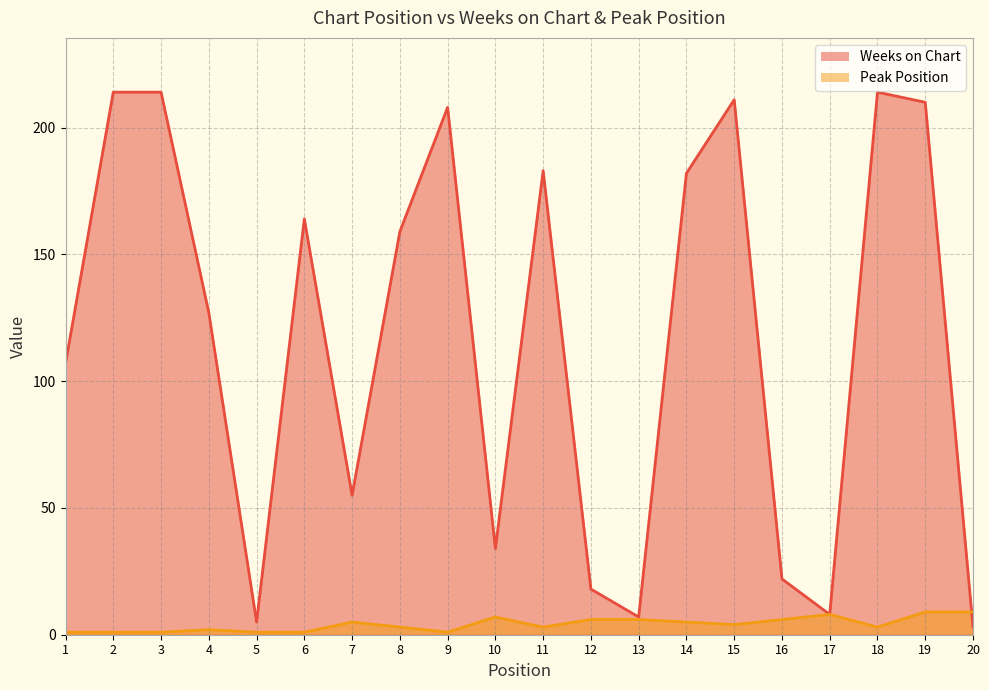

What is the maximum value for Peak Position?

9